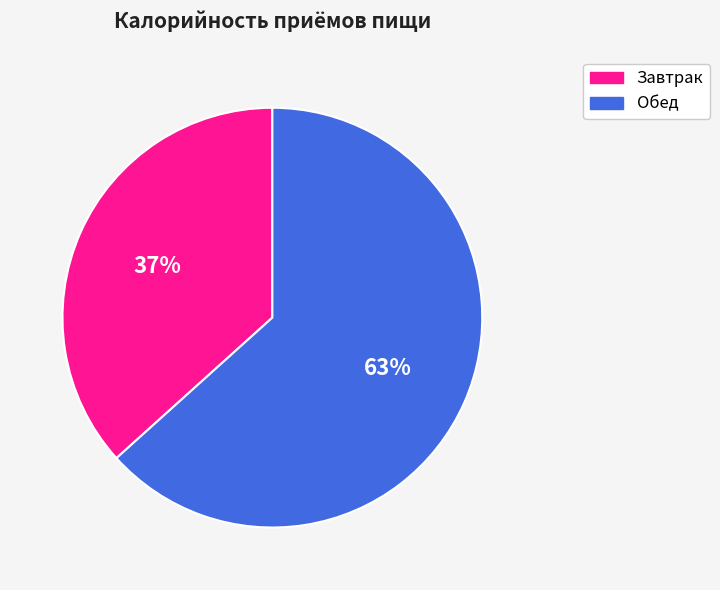

Is the sum of Завтрак and Обед greater than half?

Yes